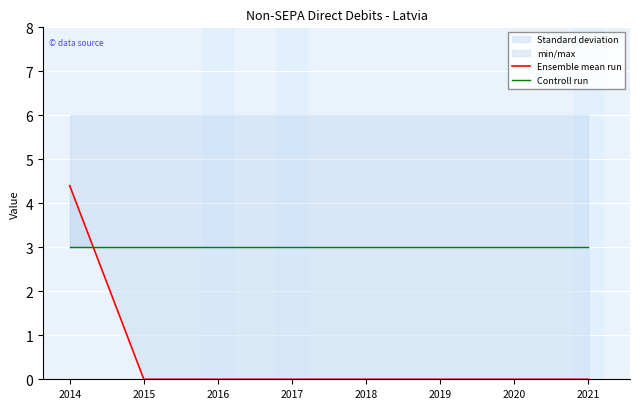

The value of Ensemble mean run at 2015 is 0.0. True or false?

True